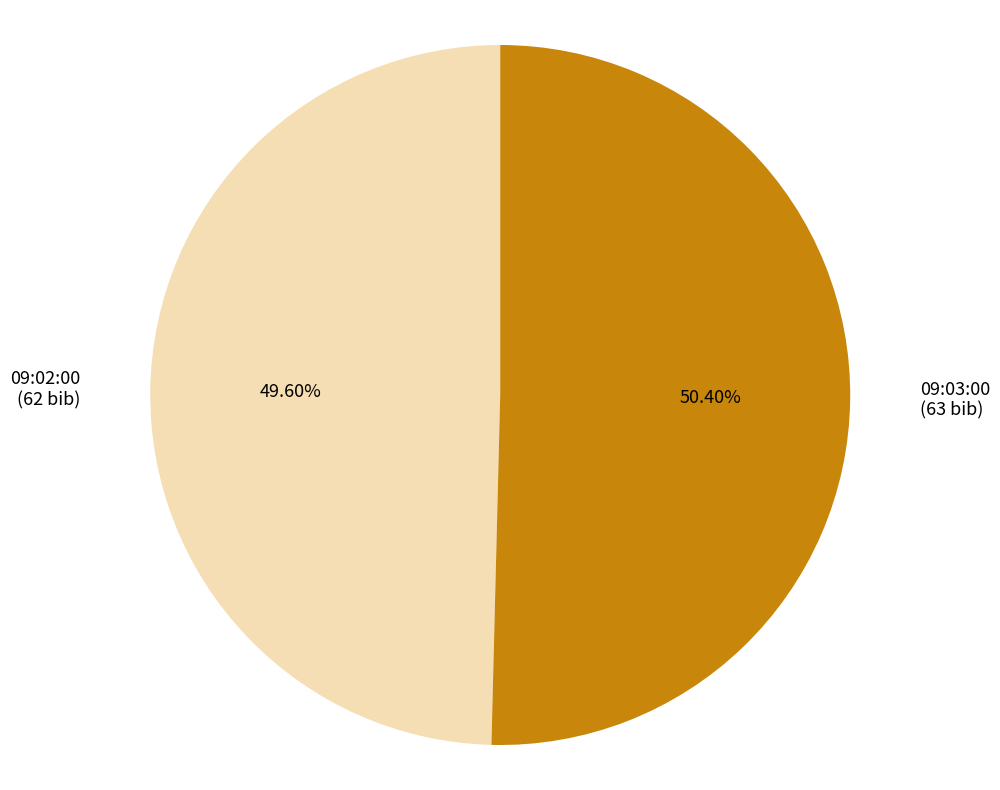

Is there any slice that represents more than half of the pie?

Yes